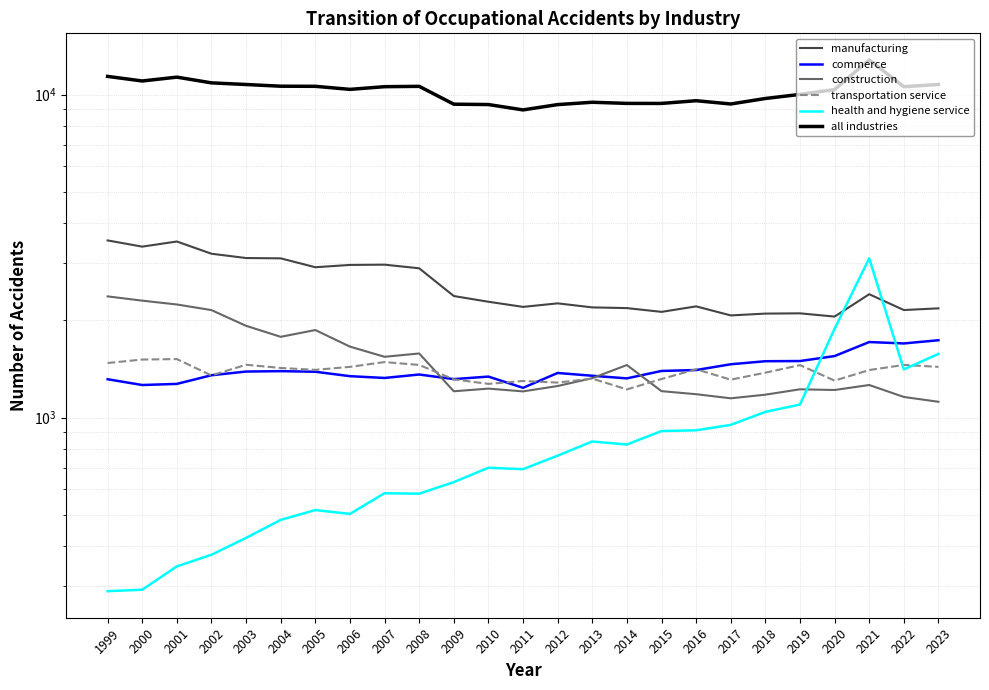

Between which two adjacent categories do transportation service and health and hygiene service first intersect?

2019 and 2020